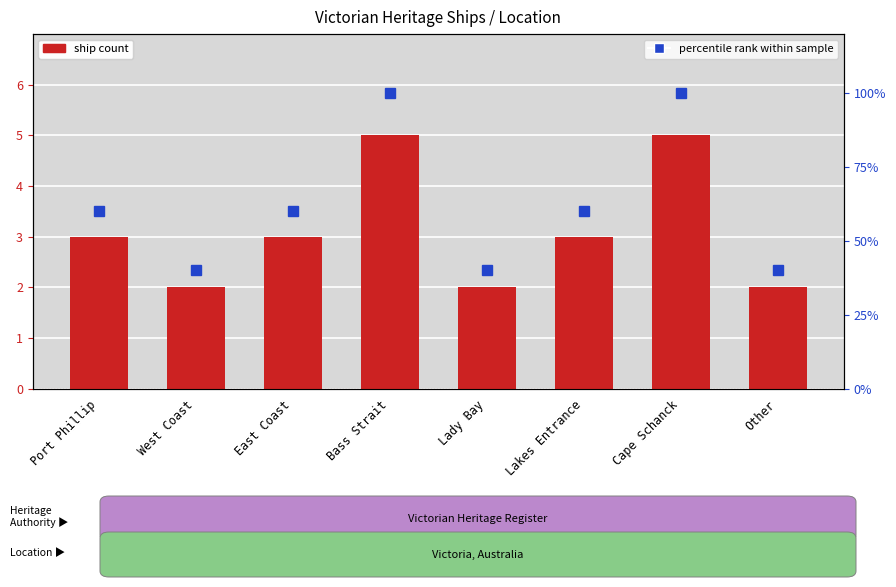

Between Lady Bay and West Coast, which is larger?

Lady Bay